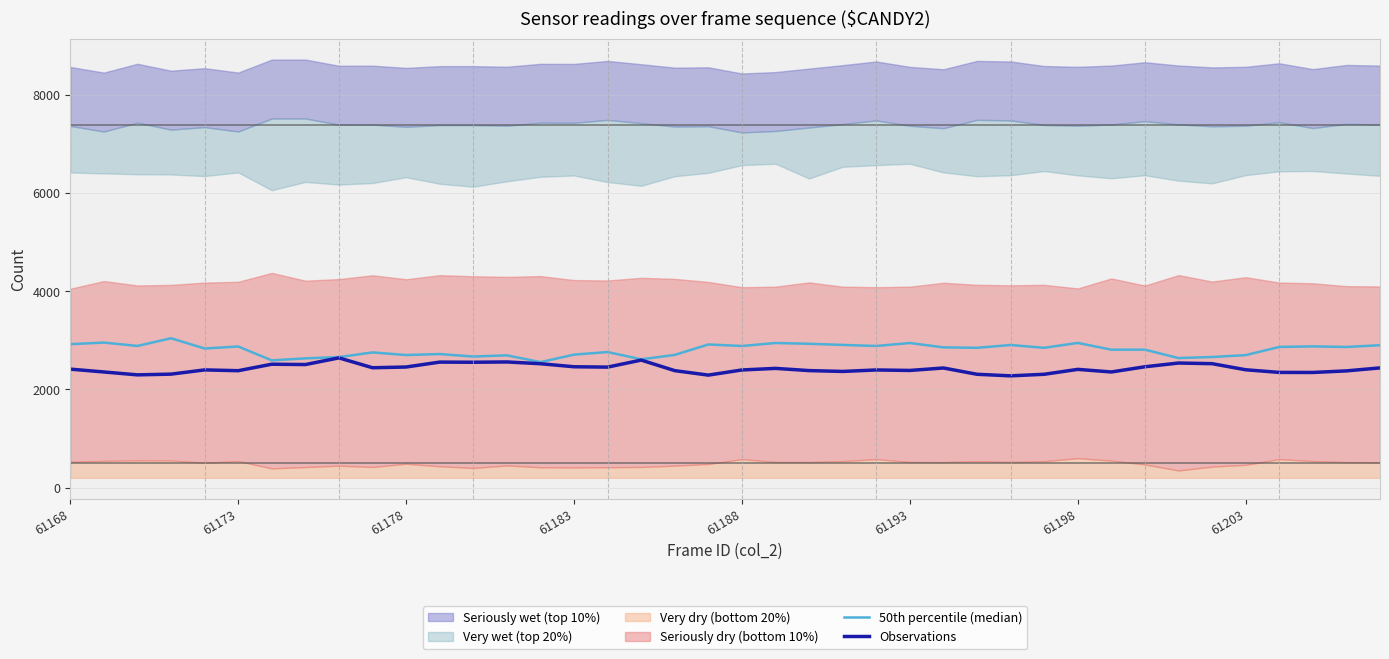

The 50th percentile (median) series shows 1329 at 34. True or false?

False